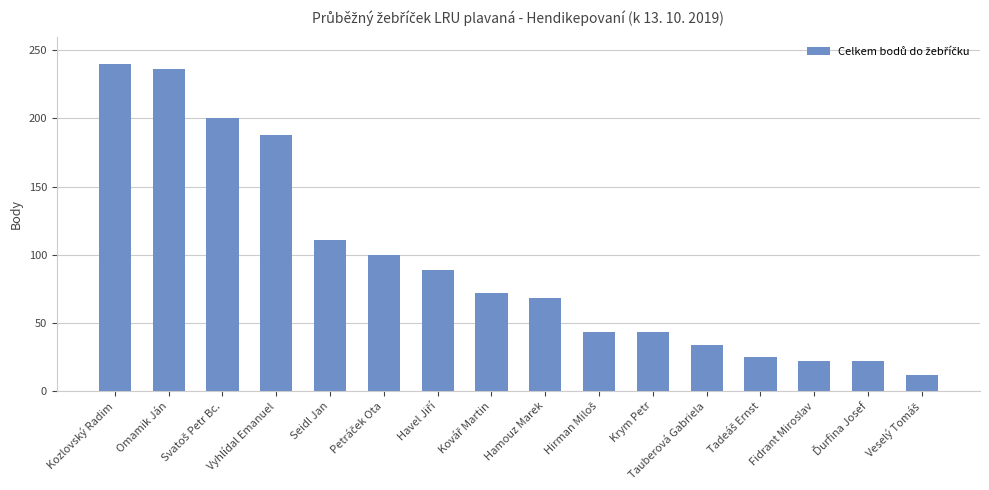

What is the ratio of the value at Fidrant Miroslav to the value at Hamouz Marek?

0.3